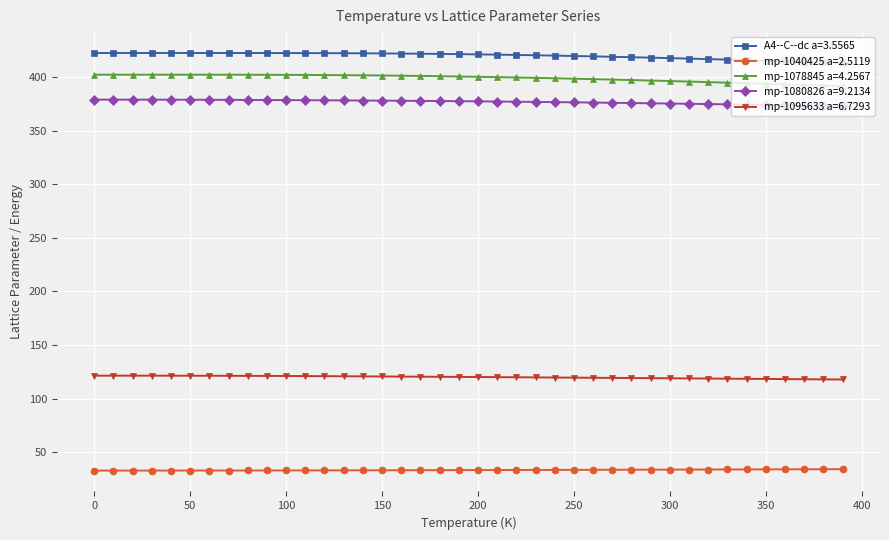

True or false: mp-1040425 a=2.5119 and mp-1078845 a=4.2567 intersect in this chart.

False